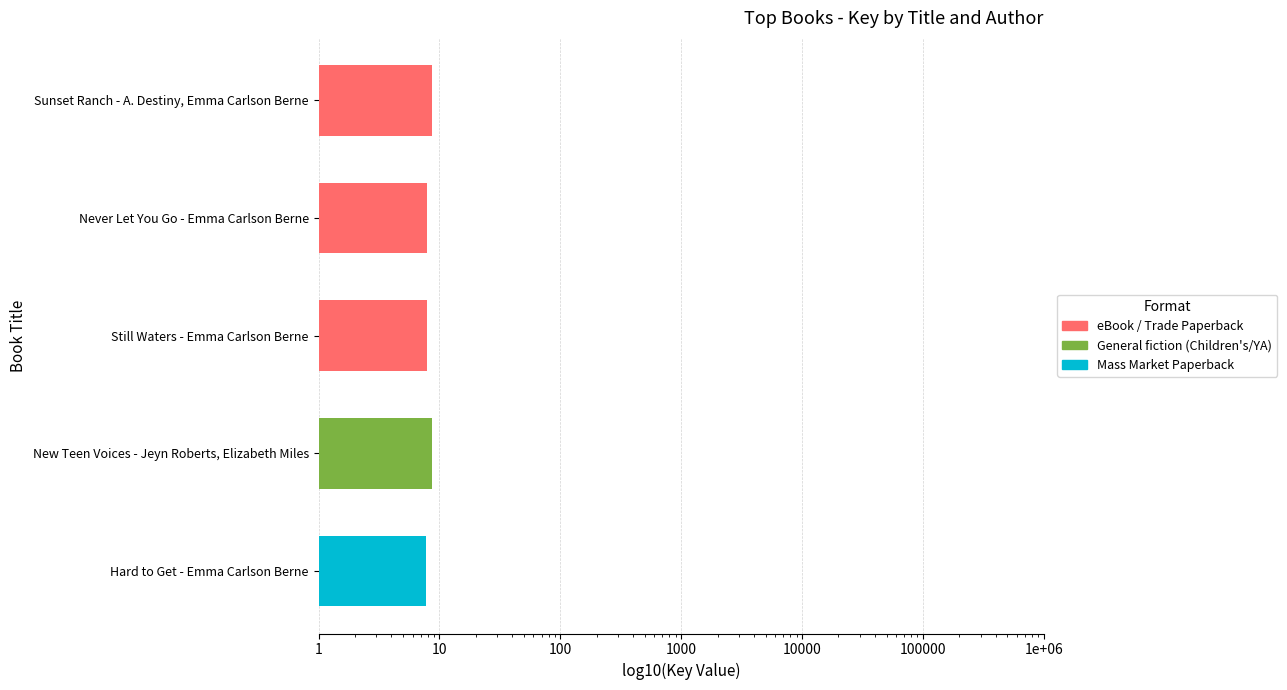

What is the difference between the maximum and minimum values?

0.8